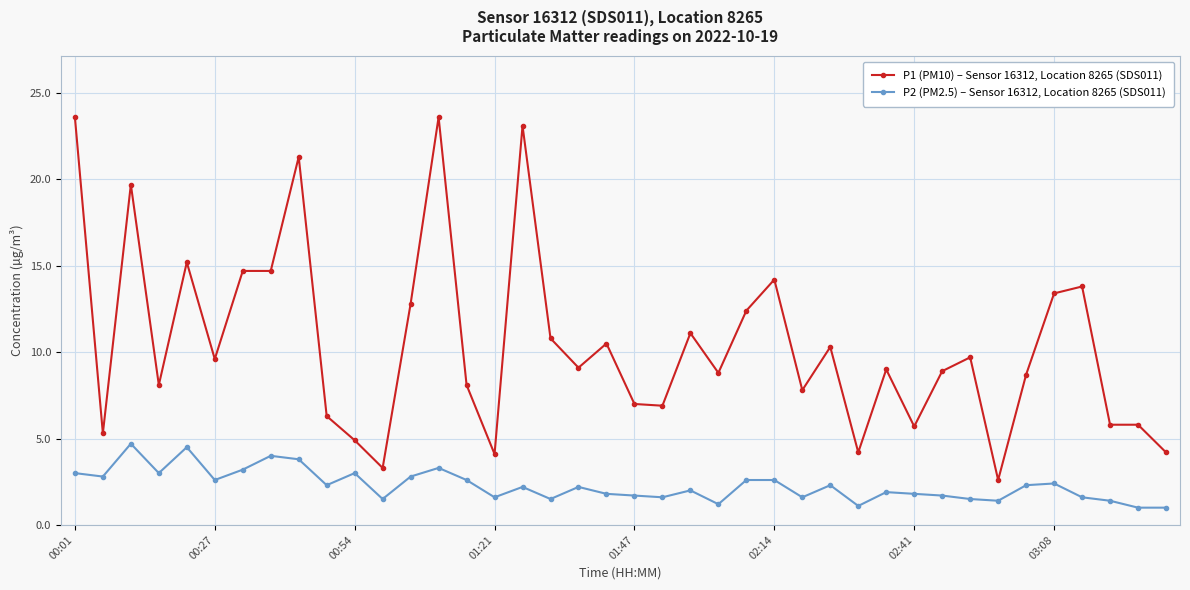

What is the difference between the maximum and second lowest values in the P2 (PM2.5) – Sensor 16312, Location 8265 (SDS011) series?

3.7